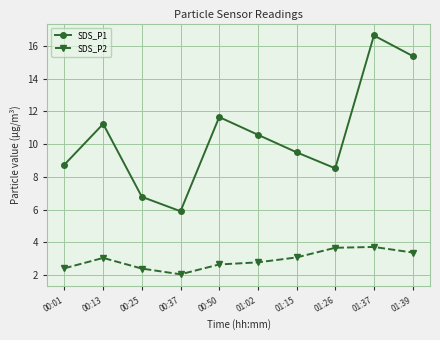

Is it true that SDS_P2 equals 3.0 at 00:13?

True